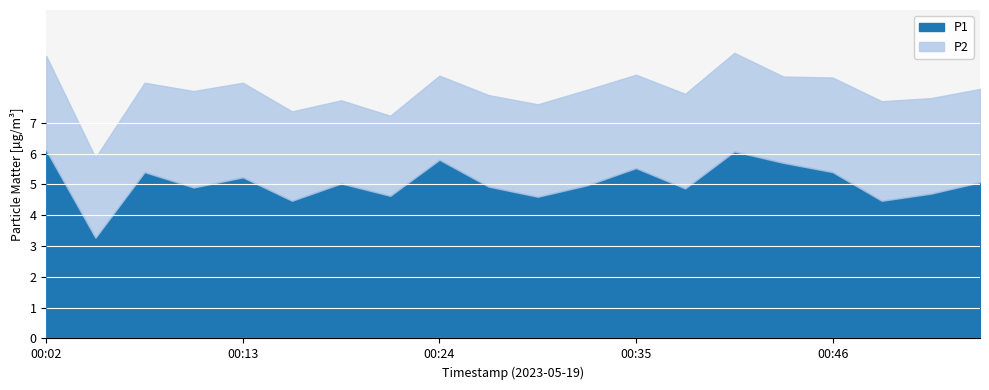

Reading left to right, list all the values displayed in this chart.

P1: 6.1	3.3	5.4	4.9	5.2	4.5	5.0	4.6	5.8	4.9	4.6	5.0	5.5	4.9	6.1	5.7	5.4	4.5	4.7	5.1
P2: 3.1	2.6	2.9	3.1	3.1	2.9	2.7	2.6	2.7	3.0	3.0	3.1	3.0	3.1	3.2	2.8	3.1	3.2	3.1	3.0